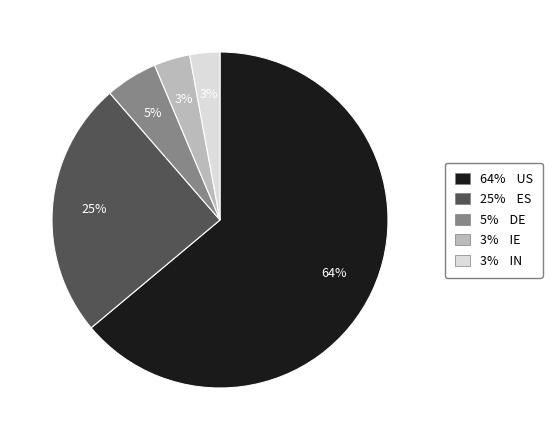

To the nearest percent, what percentage of the pie is 64% US?

64%